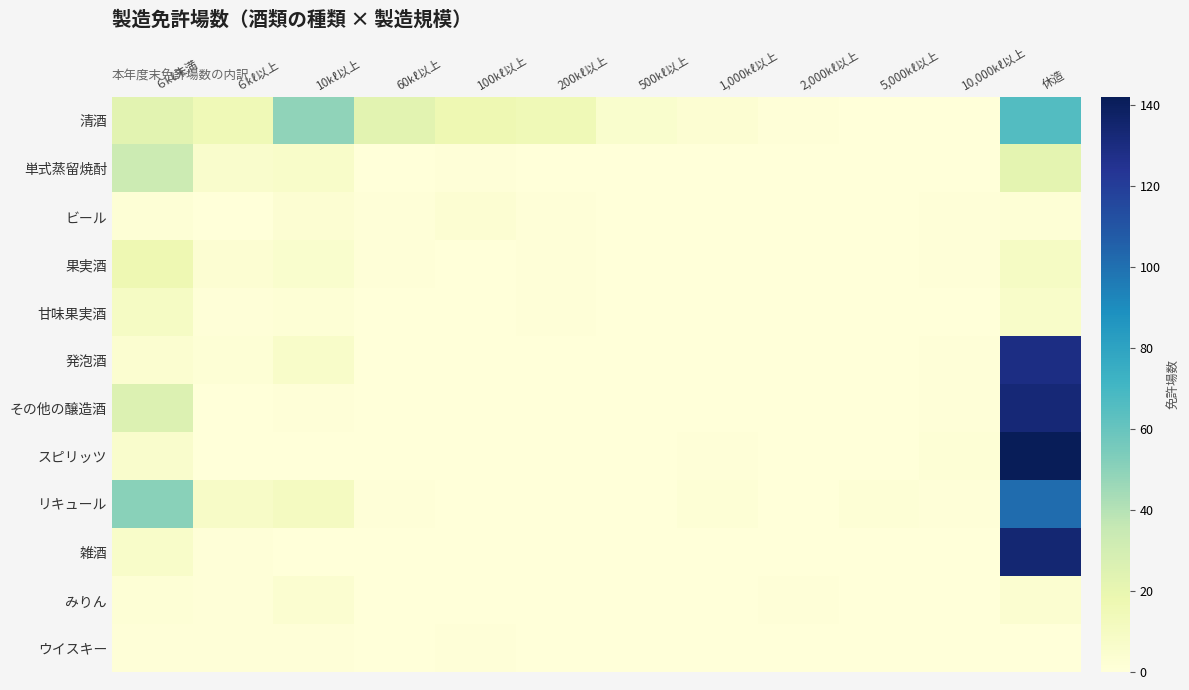

Reading right to left, transcribe all the data shown in this chart.

清酒: 休造=66	10,000㎘以上=0	5,000㎘以上=0	2,000㎘以上=1	1,000㎘以上=3	500㎘以上=5	200㎘以上=15	100㎘以上=17	60㎘以上=23	10㎘以上=49	６㎘以上=15	６㎘未満=23
単式蒸留焼酎: 休造=22	10,000㎘以上=0	5,000㎘以上=0	2,000㎘以上=0	1,000㎘以上=0	500㎘以上=0	200㎘以上=0	100㎘以上=1	60㎘以上=0	10㎘以上=7	６㎘以上=6	６㎘未満=33
ビール: 休造=2	10,000㎘以上=1	5,000㎘以上=0	2,000㎘以上=0	1,000㎘以上=0	500㎘以上=0	200㎘以上=1	100㎘以上=3	60㎘以上=1	10㎘以上=3	６㎘以上=0	６㎘未満=2
果実酒: 休造=9	10,000㎘以上=1	5,000㎘以上=0	2,000㎘以上=0	1,000㎘以上=0	500㎘以上=0	200㎘以上=1	100㎘以上=0	60㎘以上=1	10㎘以上=5	６㎘以上=3	６㎘未満=17
甘味果実酒: 休造=7	10,000㎘以上=0	5,000㎘以上=0	2,000㎘以上=0	1,000㎘以上=0	500㎘以上=0	200㎘以上=1	100㎘以上=0	60㎘以上=0	10㎘以上=2	６㎘以上=1	６㎘未満=9
発泡酒: 休造=129	10,000㎘以上=1	5,000㎘以上=0	2,000㎘以上=0	1,000㎘以上=0	500㎘以上=0	200㎘以上=0	100㎘以上=0	60㎘以上=0	10㎘以上=7	６㎘以上=2	６㎘未満=4
その他の醸造酒: 休造=133	10,000㎘以上=1	5,000㎘以上=0	2,000㎘以上=0	1,000㎘以上=0	500㎘以上=0	200㎘以上=0	100㎘以上=0	60㎘以上=0	10㎘以上=1	６㎘以上=0	６㎘未満=26
スピリッツ: 休造=142	10,000㎘以上=2	5,000㎘以上=0	2,000㎘以上=0	1,000㎘以上=1	500㎘以上=0	200㎘以上=0	100㎘以上=0	60㎘以上=0	10㎘以上=0	６㎘以上=0	６㎘未満=6
リキュール: 休造=101	10,000㎘以上=1	5,000㎘以上=2	2,000㎘以上=0	1,000㎘以上=2	500㎘以上=0	200㎘以上=0	100㎘以上=0	60㎘以上=1	10㎘以上=11	６㎘以上=8	６㎘未満=51
雑酒: 休造=134	10,000㎘以上=0	5,000㎘以上=0	2,000㎘以上=0	1,000㎘以上=0	500㎘以上=0	200㎘以上=0	100㎘以上=0	60㎘以上=0	10㎘以上=0	６㎘以上=1	６㎘未満=7
みりん: 休造=4	10,000㎘以上=0	5,000㎘以上=0	2,000㎘以上=1	1,000㎘以上=0	500㎘以上=0	200㎘以上=0	100㎘以上=0	60㎘以上=0	10㎘以上=4	６㎘以上=1	６㎘未満=2
ウイスキー: 休造=0	10,000㎘以上=0	5,000㎘以上=0	2,000㎘以上=0	1,000㎘以上=0	500㎘以上=0	200㎘以上=0	100㎘以上=1	60㎘以上=0	10㎘以上=1	６㎘以上=1	６㎘未満=1